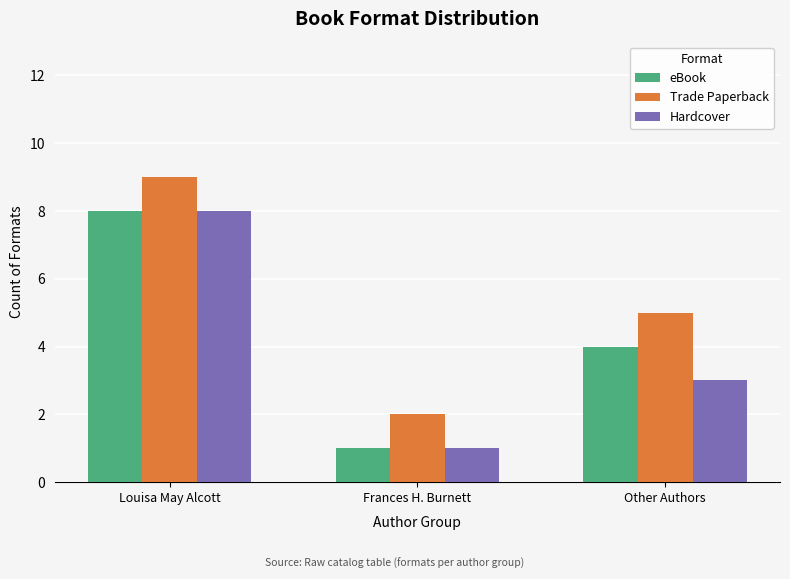

What are all the series names shown in the legend?

eBook, Trade Paperback, Hardcover